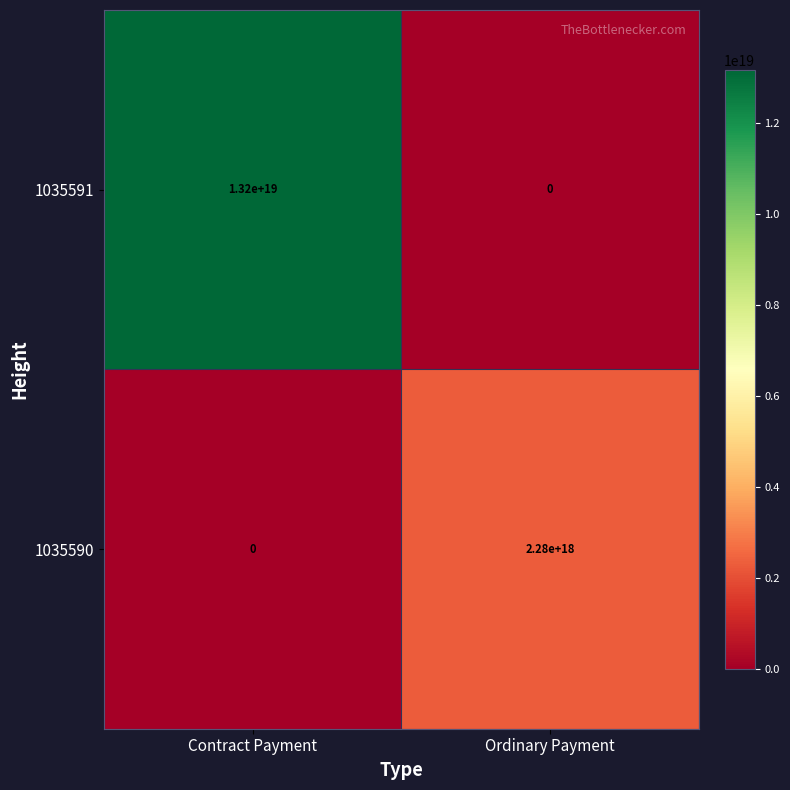

At which label is 1035591 closest to 6600000000000000000?

Contract Payment